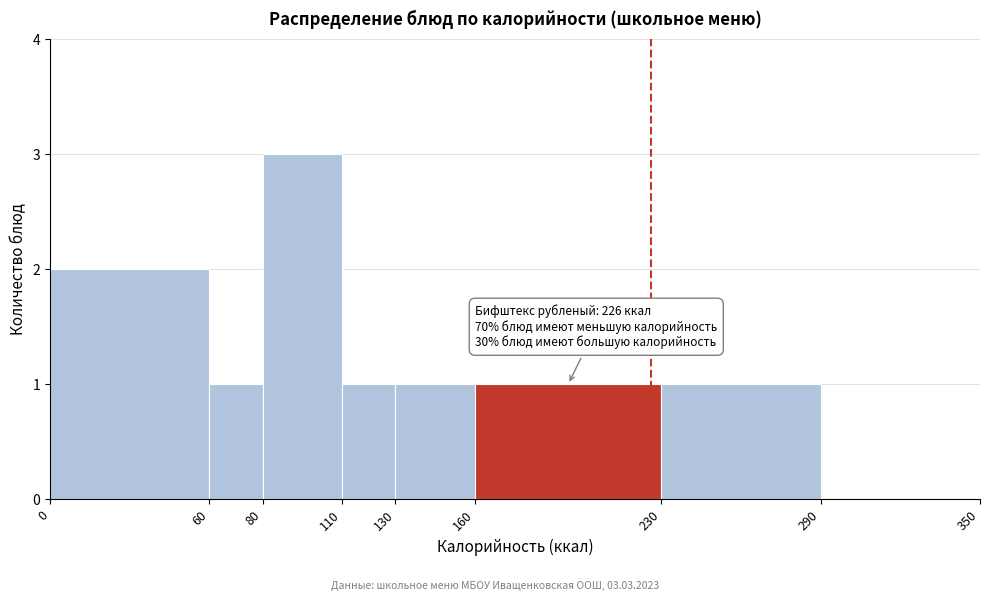

Which range on the x-axis has the tallest bar?

80 to 110